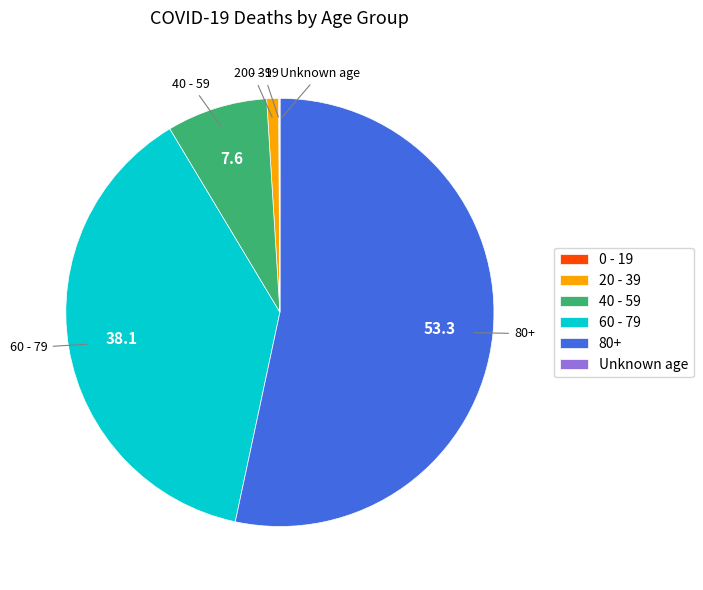

True or false: 40 - 59 accounts for 8% of the total.

True